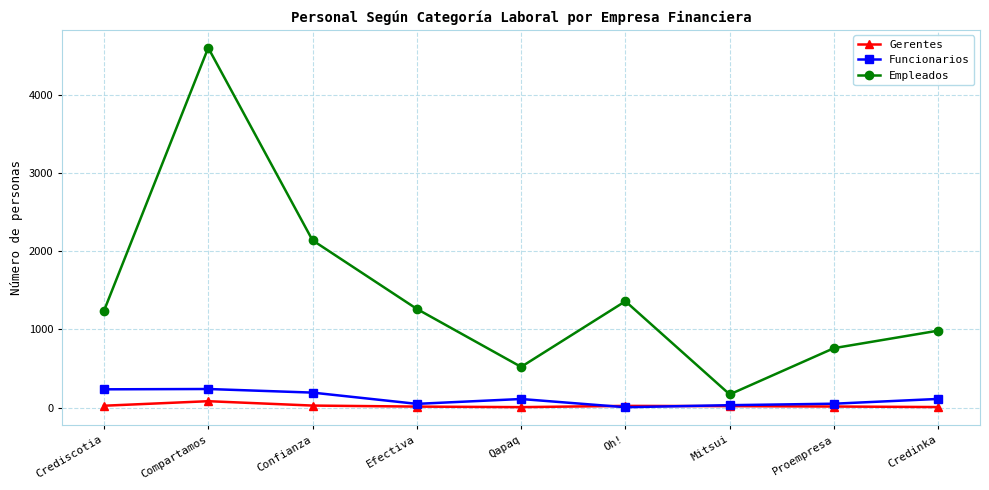

At Compartamos, list the series in order from largest to smallest.

Empleados, Funcionarios, Gerentes